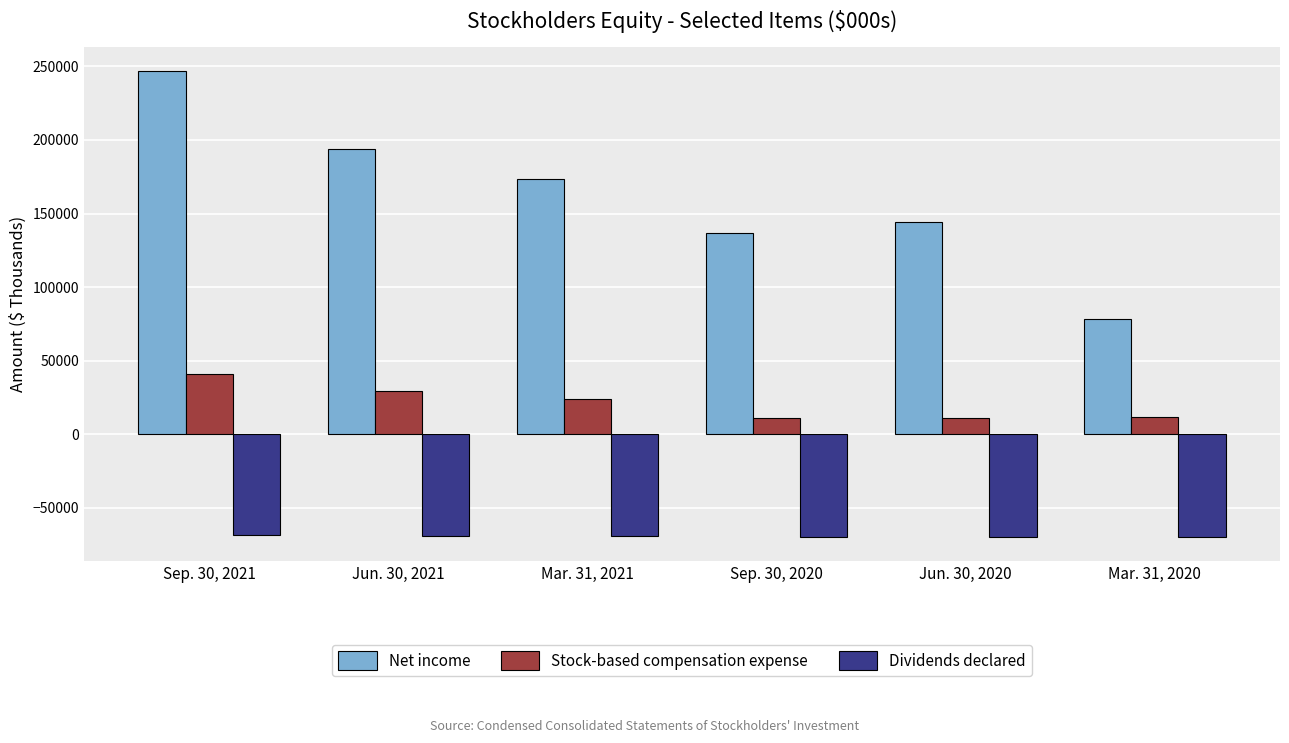

At how many categories does at least one series exceed 203896?

1